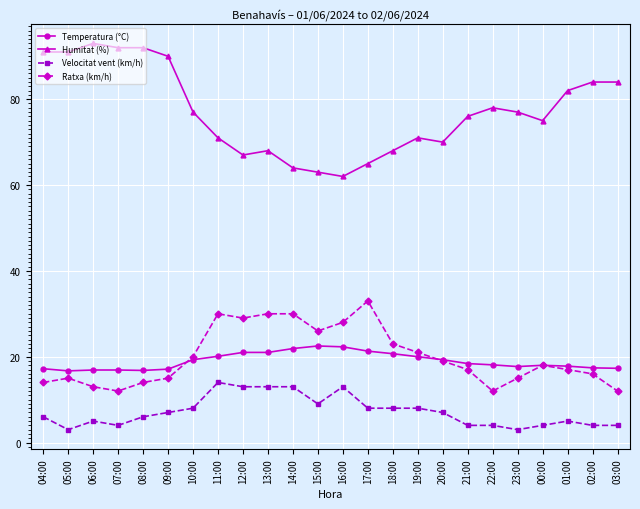

Is the value of Humitat (%) at 06:00 greater than the value of Velocitat vent (km/h) at 23:00?

Yes